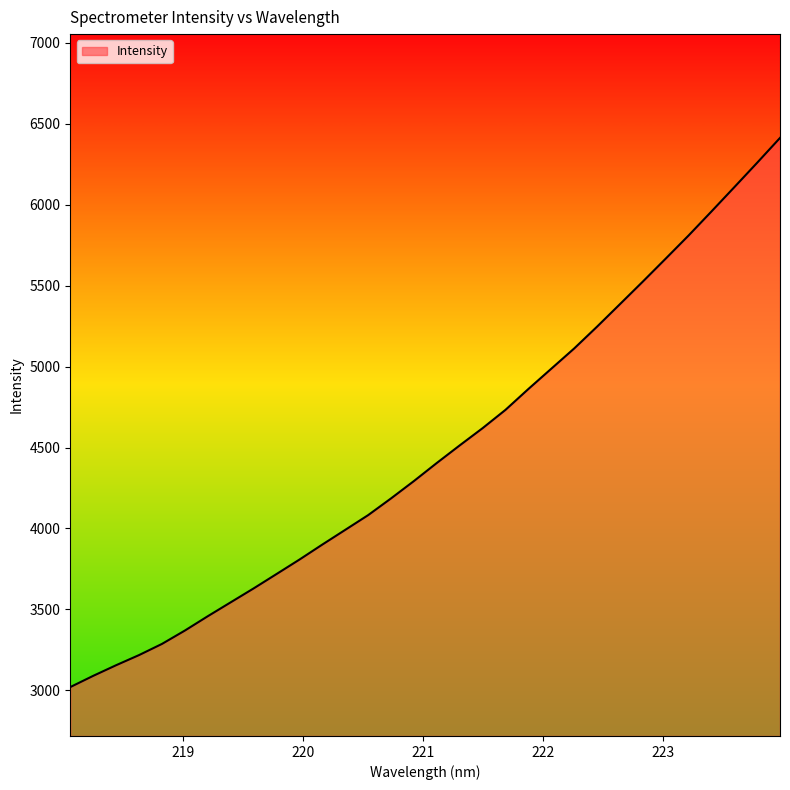

What is the difference between the maximum and minimum values?

3392.0